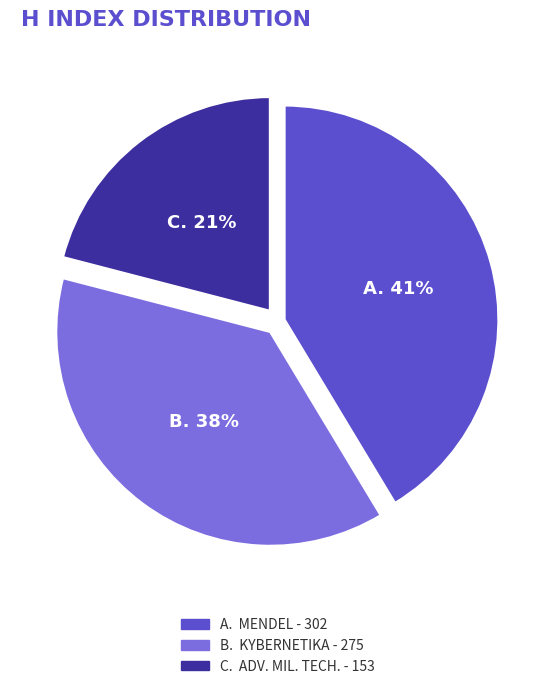

Is there a majority slice in this chart?

No